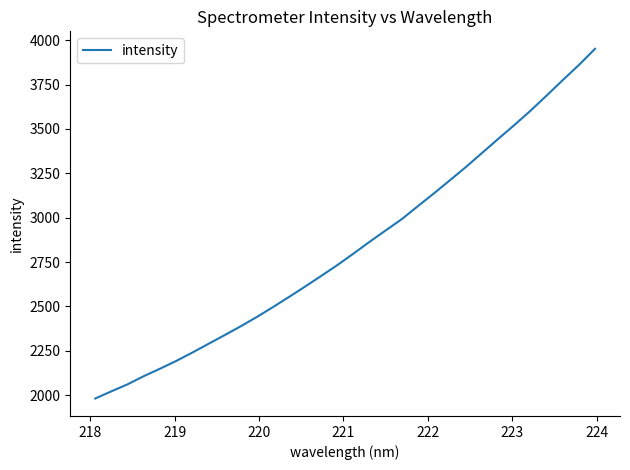

What is the maximum value shown in the chart?

3951.5